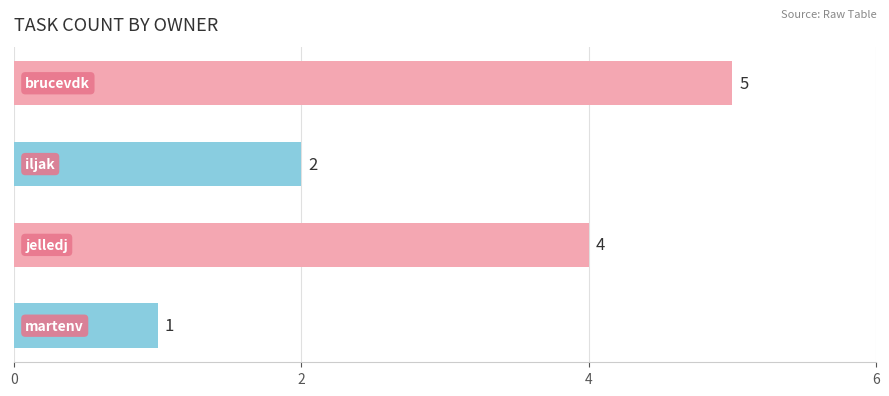

How many categories are shown in the chart?

4